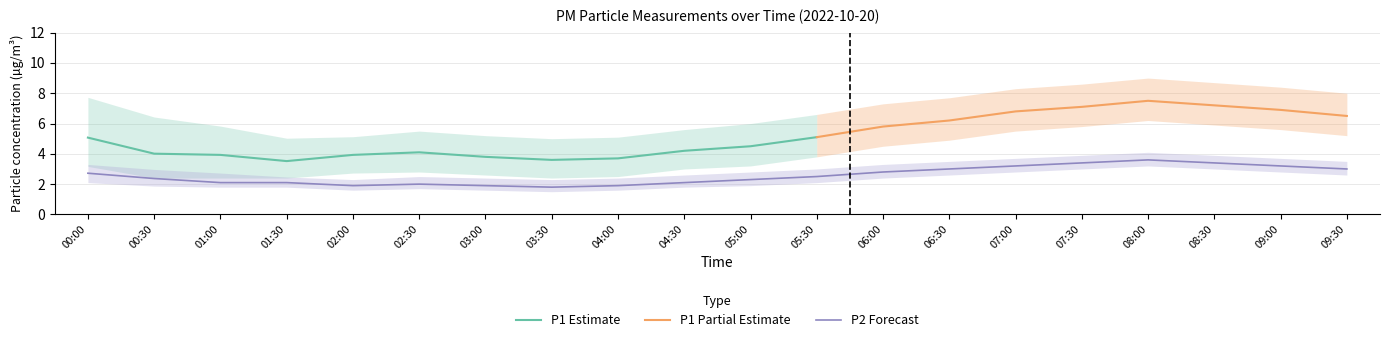

What is the maximum value for P1 Estimate?

5.1